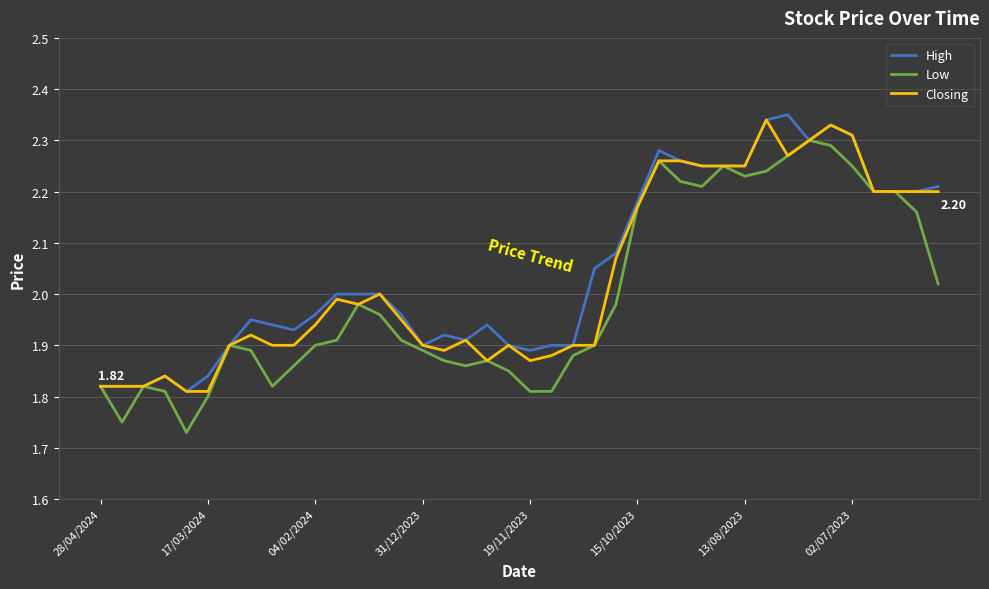

At which category is the sum across all series the highest?

34